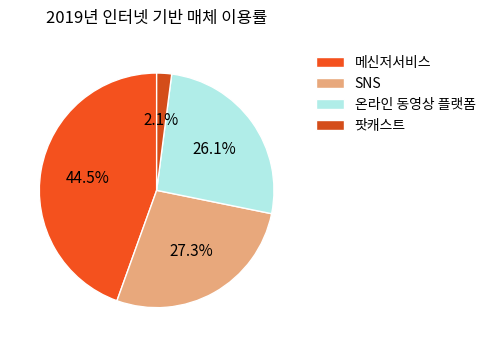

To the nearest percent, what is the average slice percentage?

25%